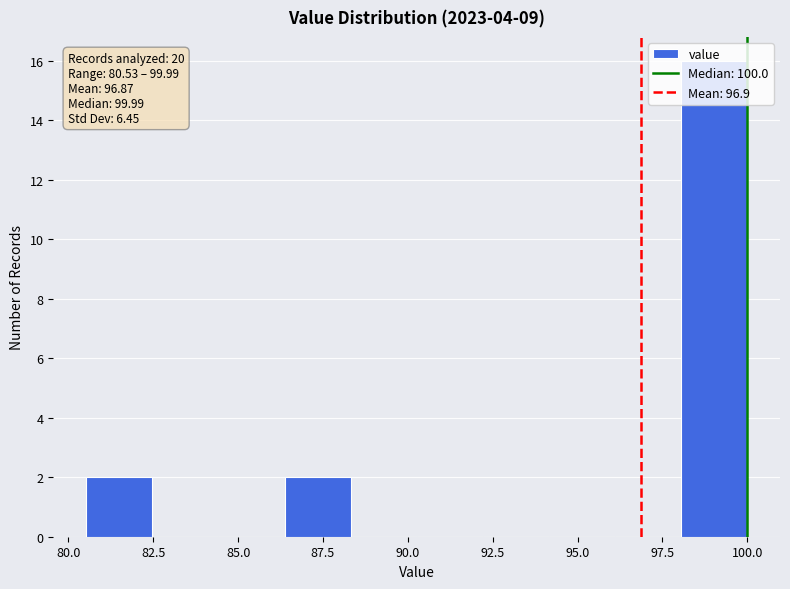

Around what value on the x-axis is the tallest bar? Give the approximate position of its centre, as read against the axis.

99.0